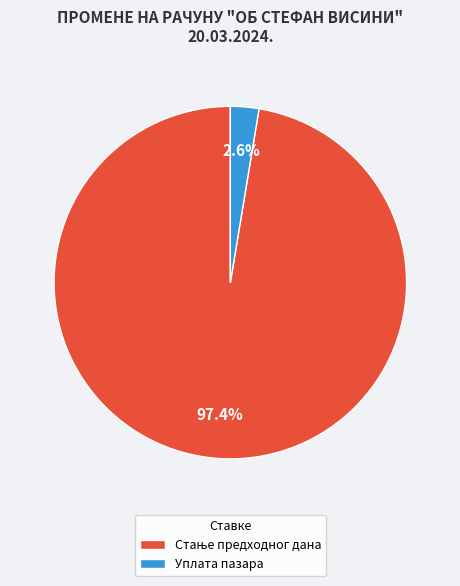

Count the number of slices in the pie.

2